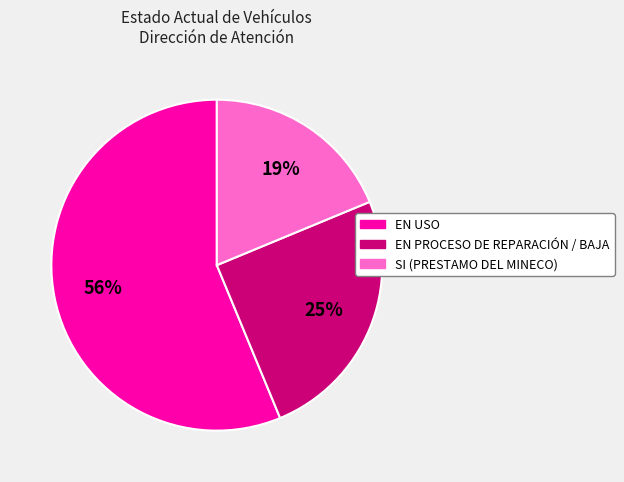

To the nearest percent, what is the combined percentage of SI (PRESTAMO DEL MINECO) and EN USO?

75%